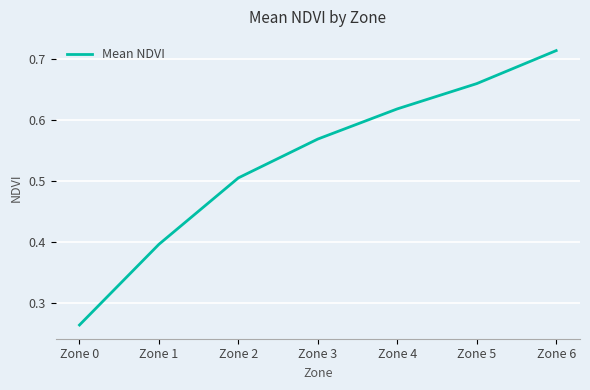

Which label corresponds to the largest value in the chart?

Zone 6